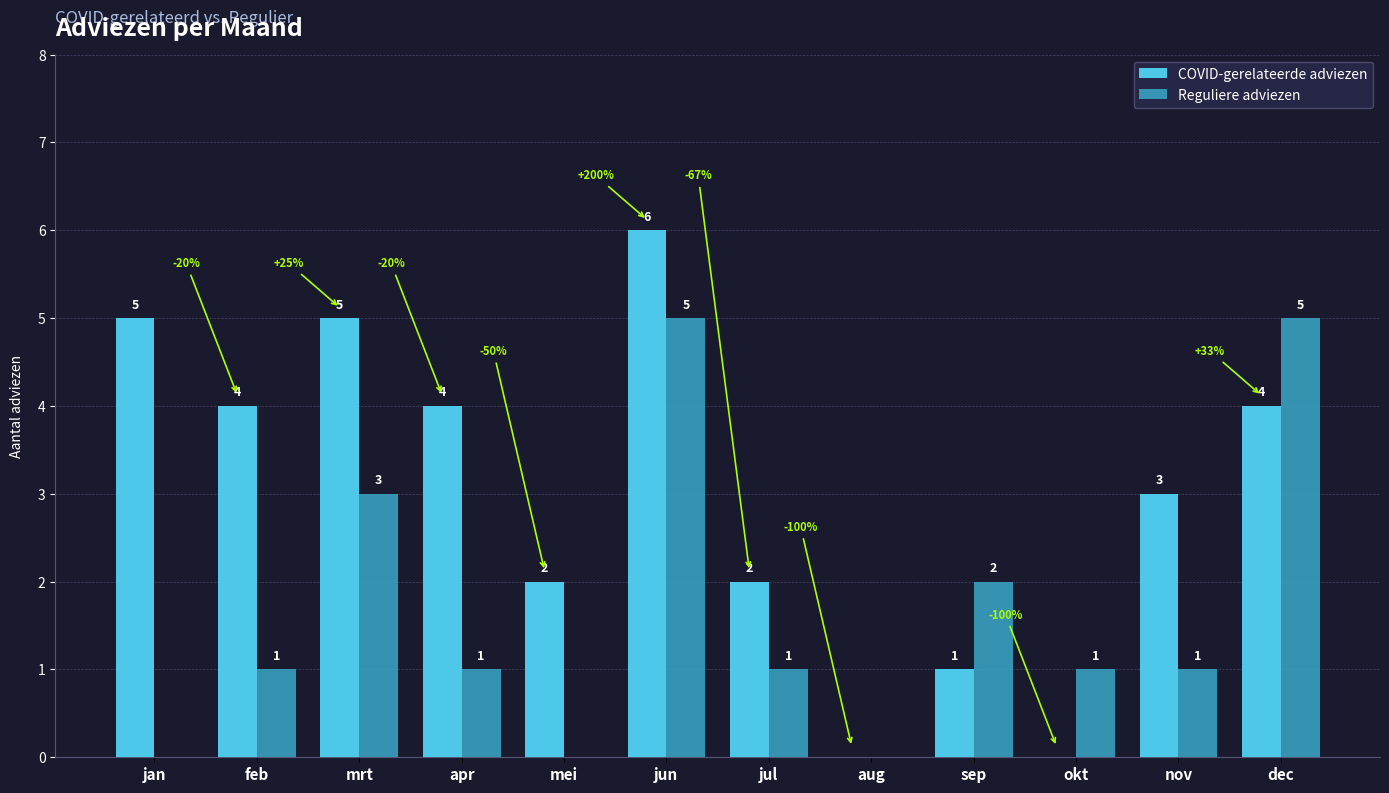

Reading left to right, extract all data points from this chart.

COVID-gerelateerde adviezen: jan=5	feb=4	mrt=5	apr=4	mei=2	jun=6	jul=2	aug=0	sep=1	okt=0	nov=3	dec=4
Reguliere adviezen: jan=0	feb=1	mrt=3	apr=1	mei=0	jun=5	jul=1	aug=0	sep=2	okt=1	nov=1	dec=5